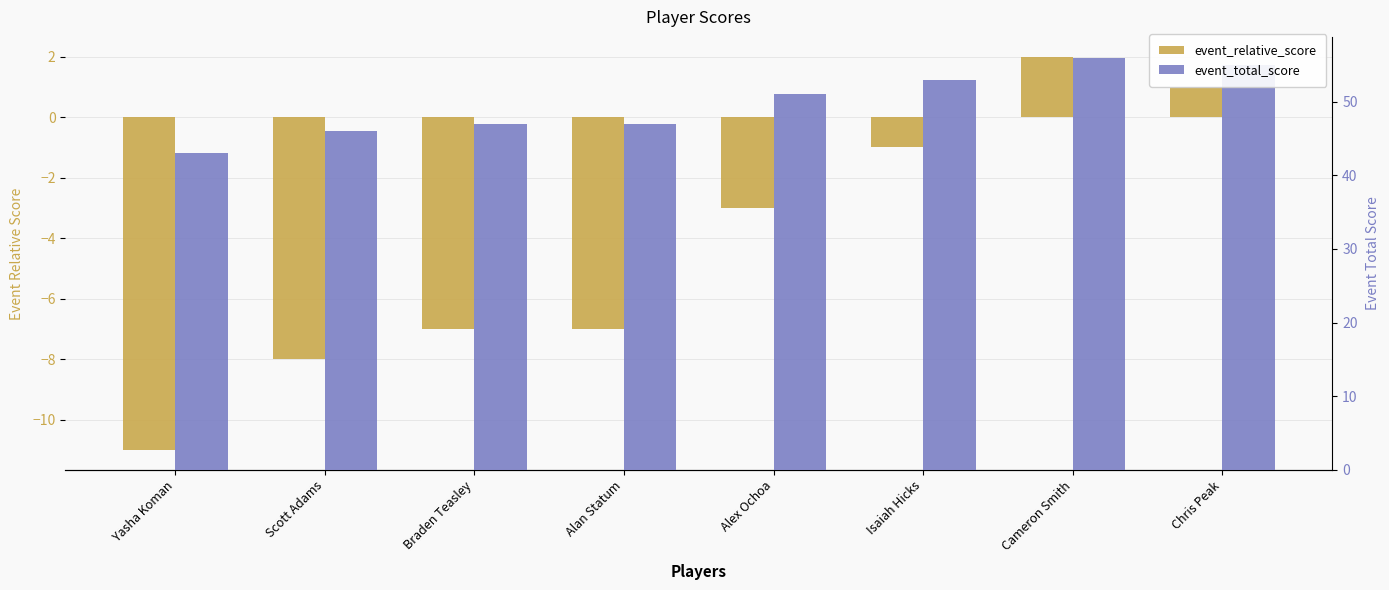

What is the sum of the event_relative_score values at Chris Peak and Braden Teasley?

-6